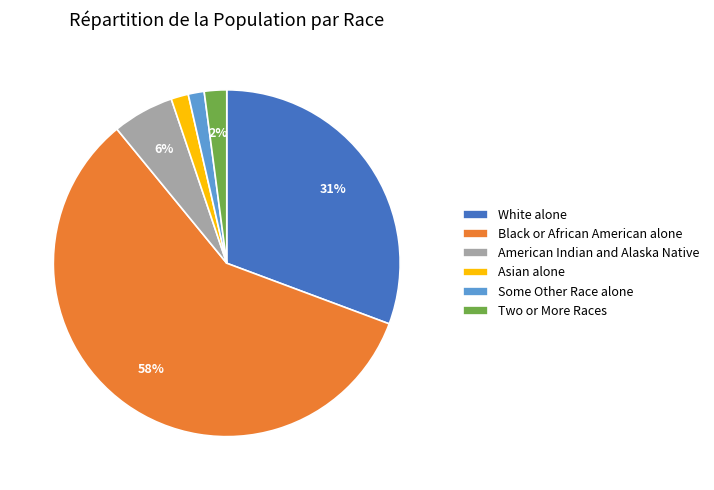

To the nearest percent, what portion does Black or African American alone represent?

58%